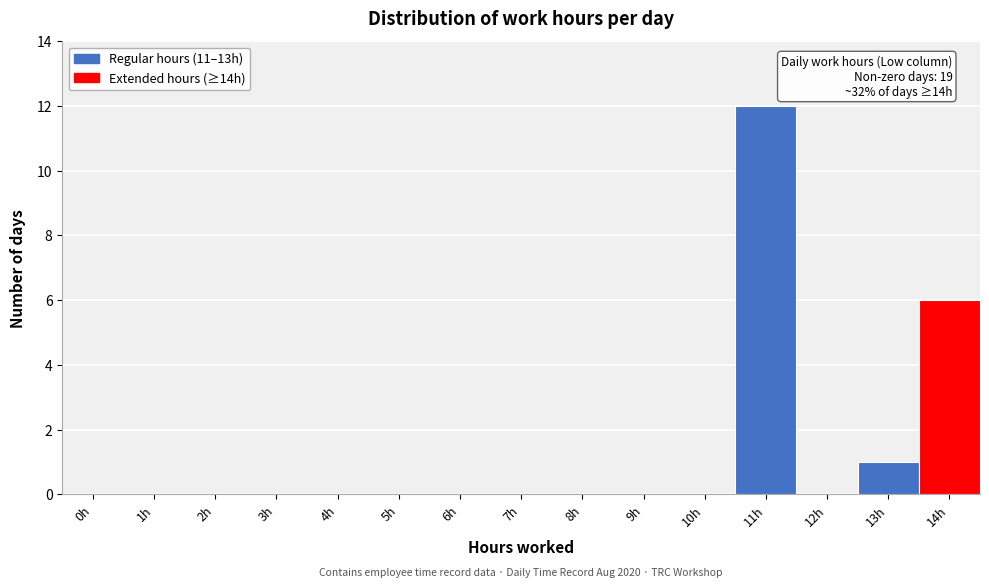

Reading left to right, transcribe all the data shown in this chart.

0h=0	1h=0	2h=0	3h=0	4h=0	5h=0	6h=0	7h=0	8h=0	9h=0	10h=0	11h=12	12h=0	13h=1	14h=6